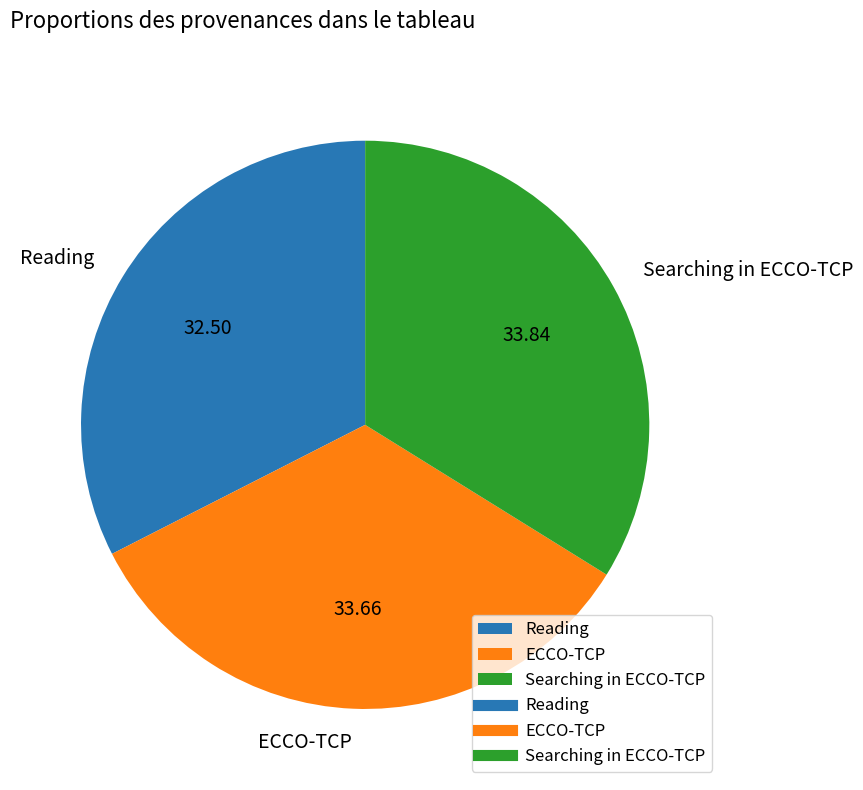

How many segments does this pie chart have?

3